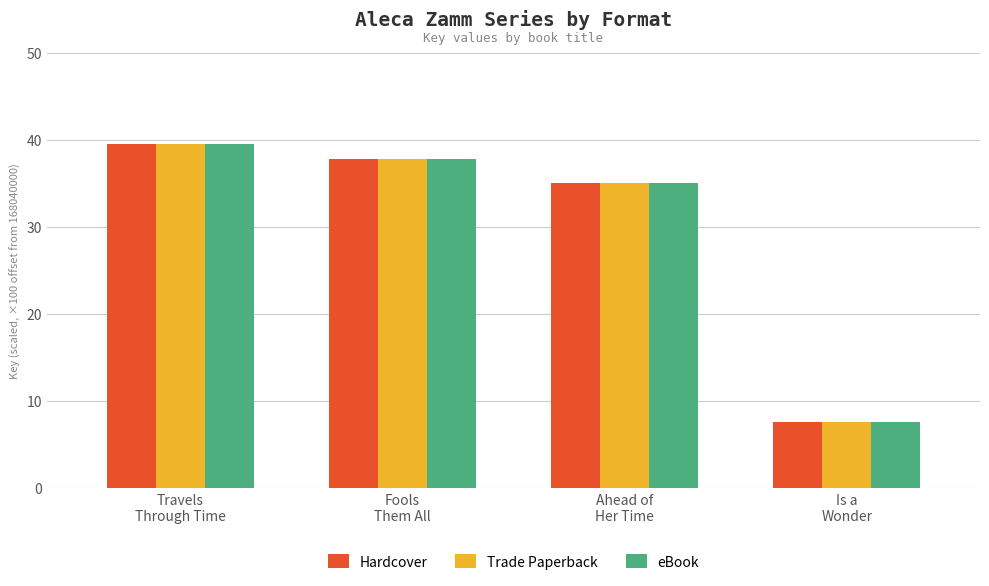

How many groups of bars are there?

4